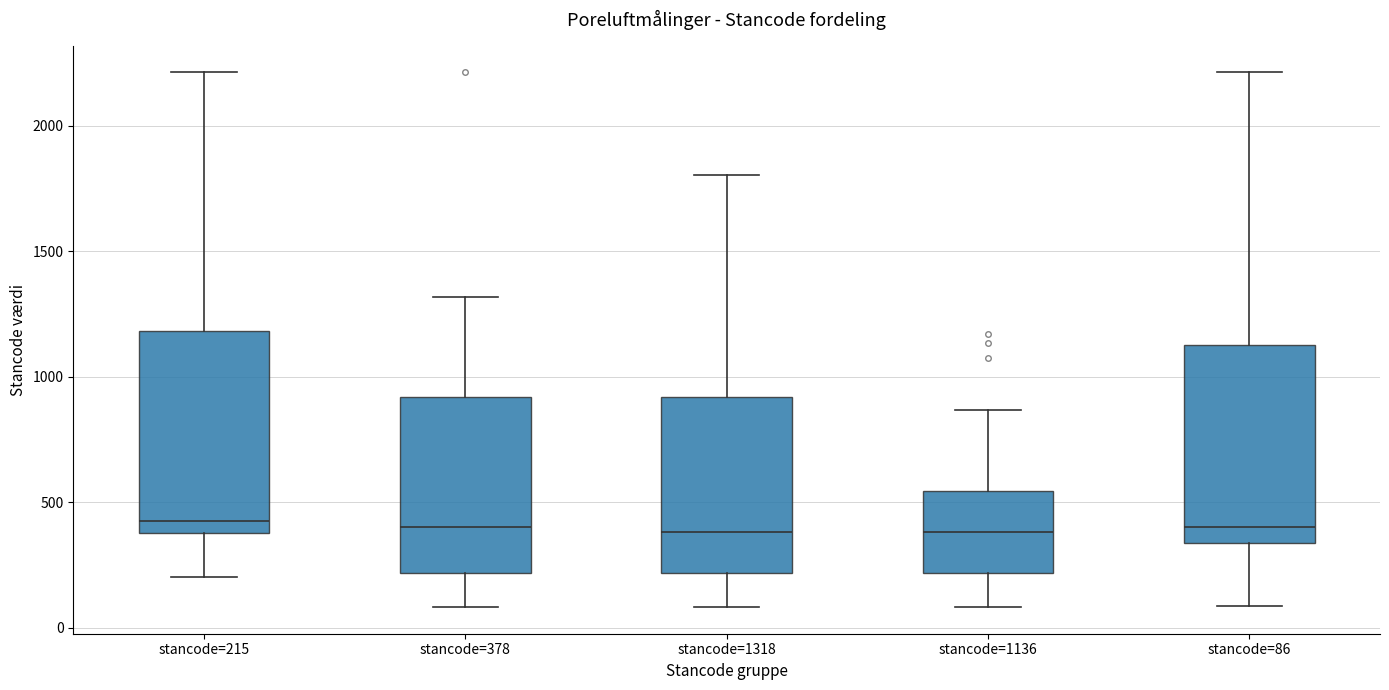

Reading left to right, read every box against the y-axis: the position of its median line, the range the box covers, and the ends of its whiskers. The values are not printed on the chart, so give them approximately, as read against the axis.

stancode=215: median 450, box 400 to 1200, whiskers 200 to 2200
stancode=378: median 400, box 200 to 900, whiskers 100 to 1300
stancode=1318: median 400, box 200 to 900, whiskers 100 to 1800
stancode=1136: median 400, box 200 to 550, whiskers 100 to 850
stancode=86: median 400, box 350 to 1150, whiskers 100 to 2200